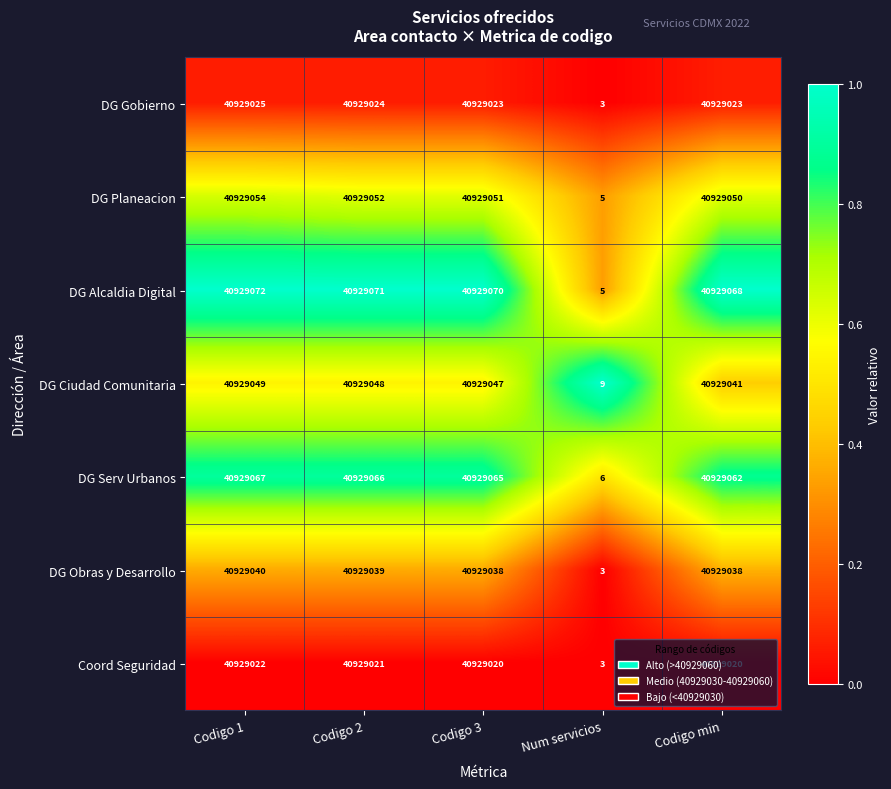

At Codigo min, list the series in order from smallest to largest.

Coord Seguridad, DG Gobierno, DG Obras y Desarrollo, DG Ciudad Comunitaria, DG Planeacion, DG Serv Urbanos, DG Alcaldia Digital